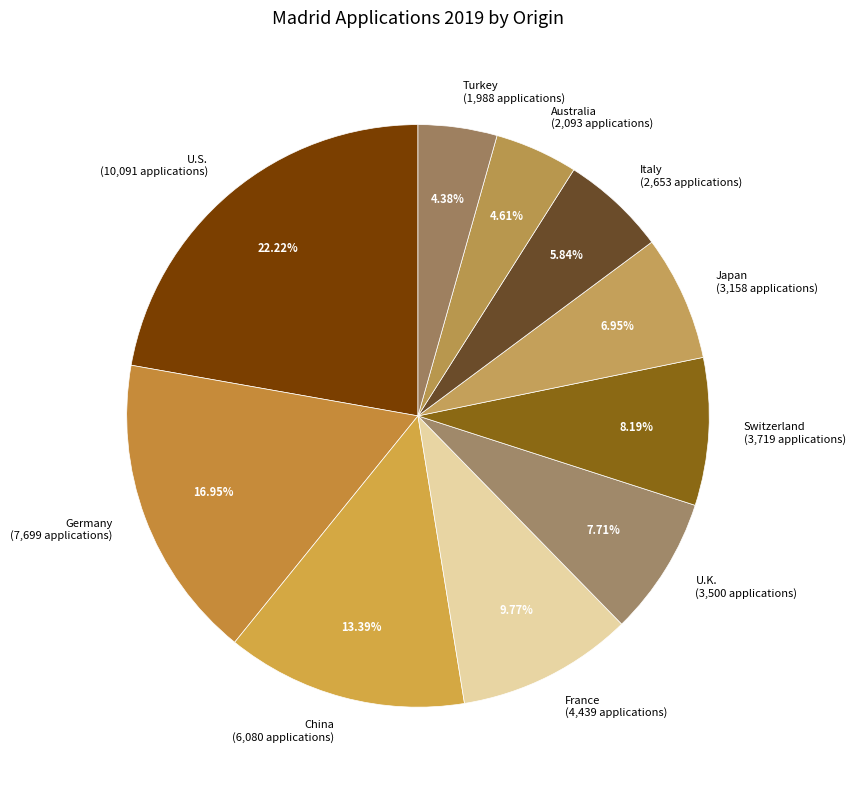

How much of the chart is everything except Turkey?

95.6%